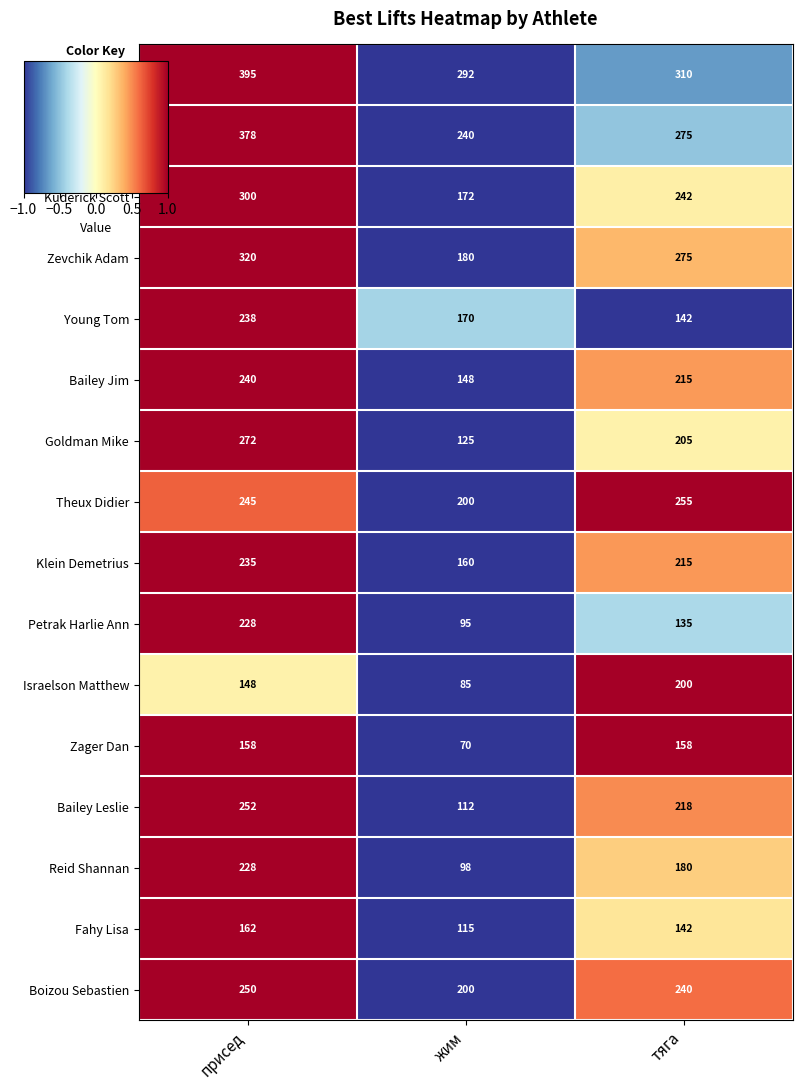

List the labels in order of Theux Didier value, largest first.

тяга, присед, жим